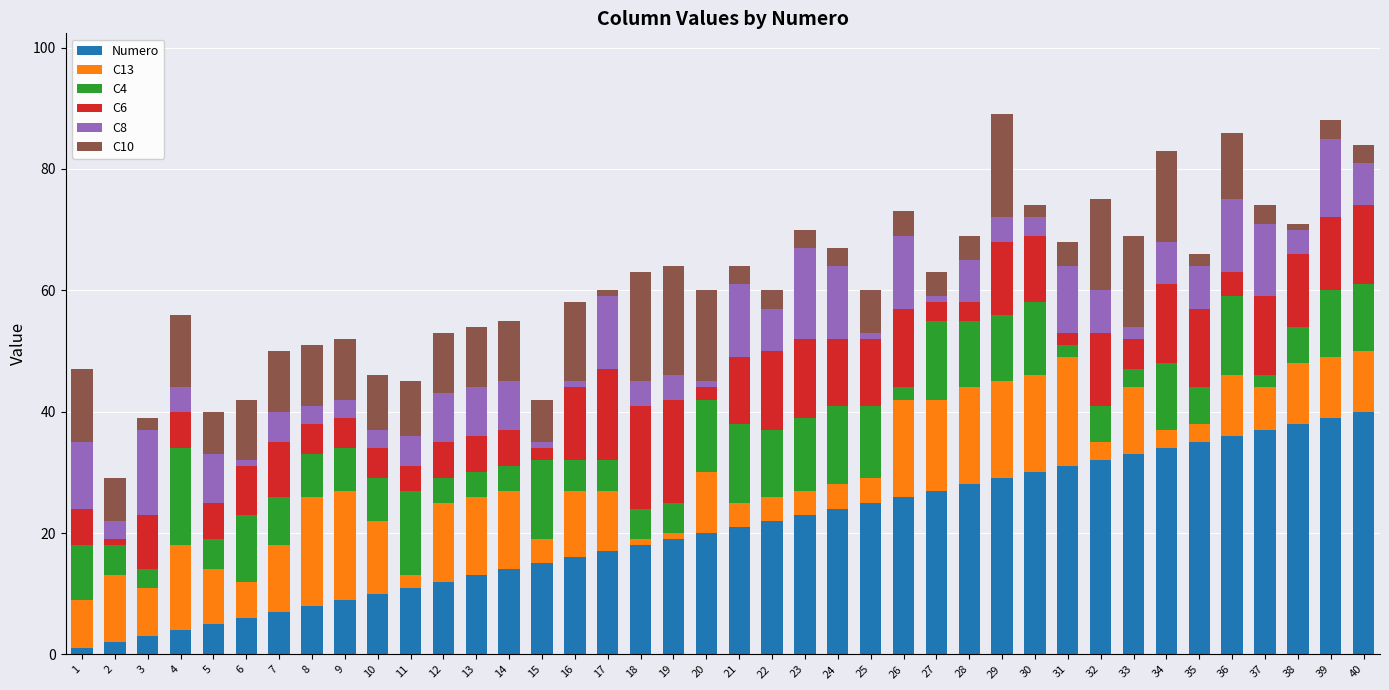

The Numero series shows 21 at 21. True or false?

True